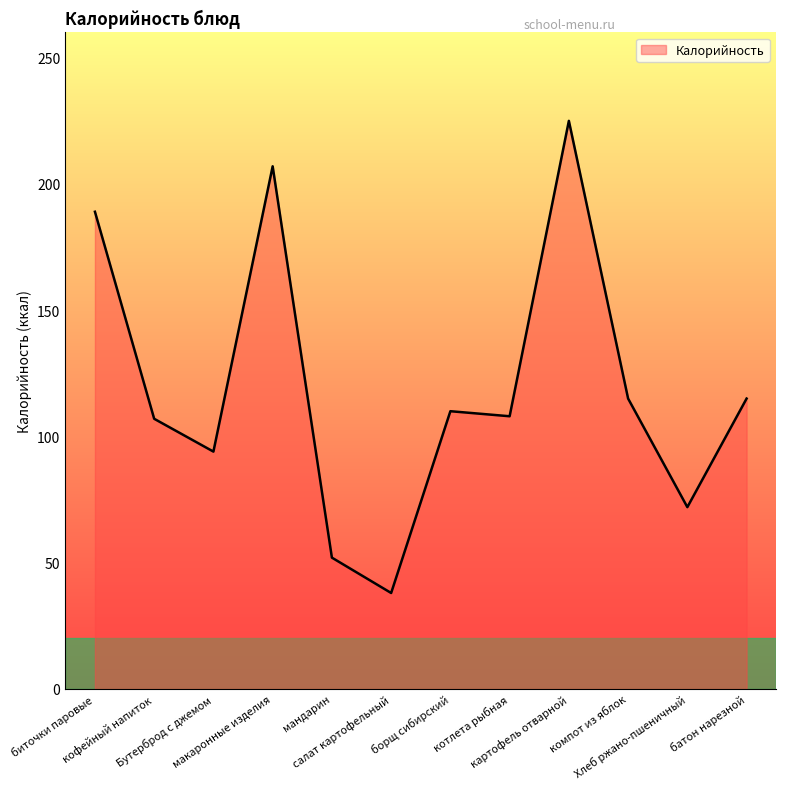

What is the difference between the second highest and second lowest values?

155